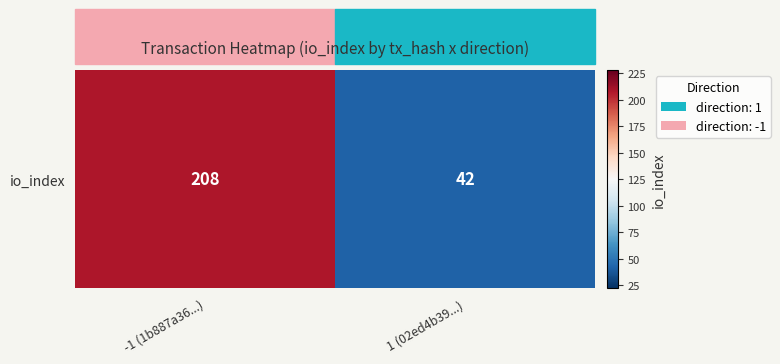

What is the difference between the maximum and minimum values?

166